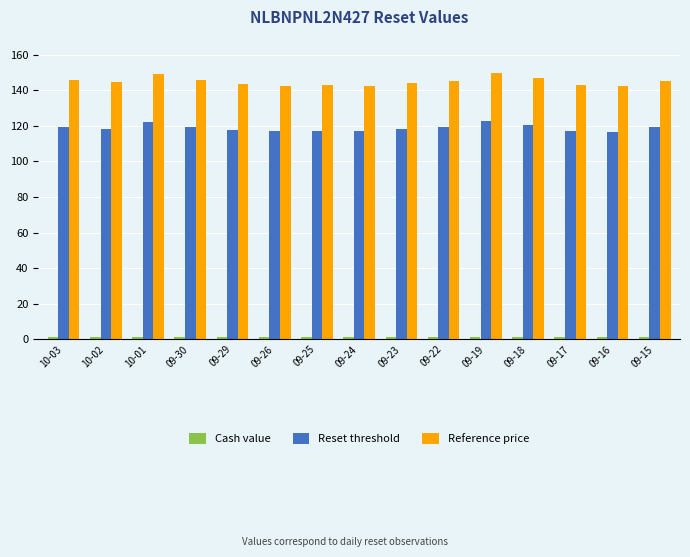

How many series are shown in this chart?

3